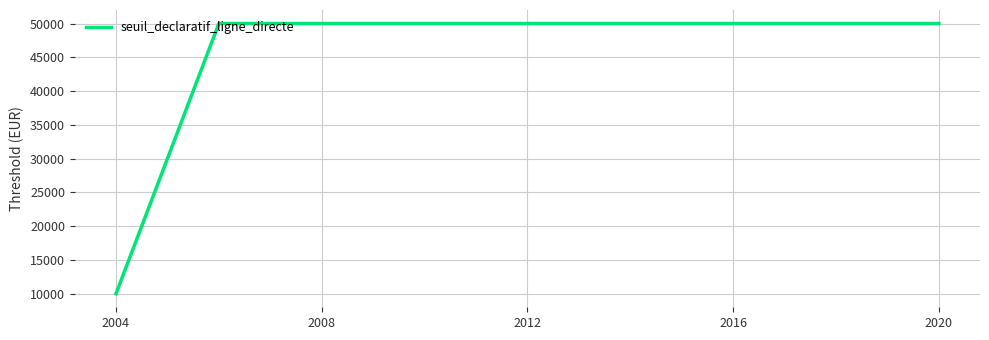

What is the sum of all values?

160000